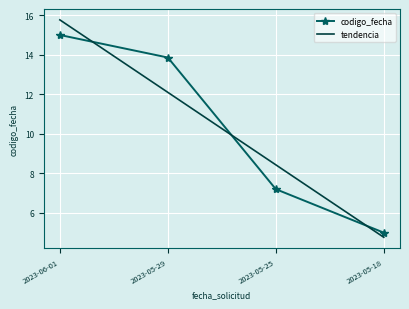

True or false: codigo_fecha has more than 1 points higher than both neighbors.

False